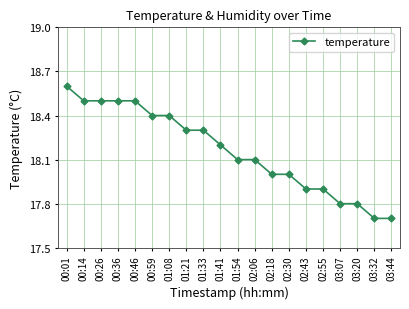

What is the change in value from 01:33 to 03:07?

-0.5